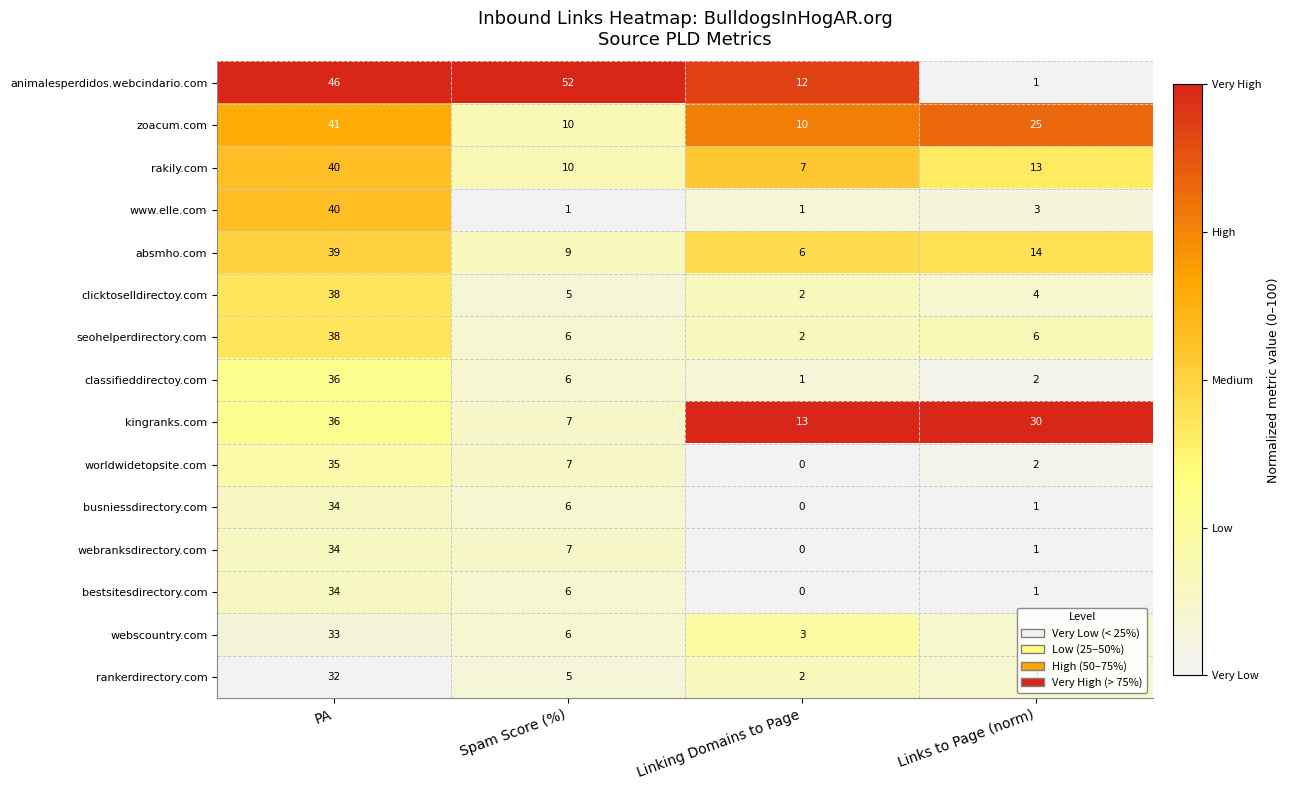

List the labels in order of worldwidetopsite.com value, smallest first.

Linking Domains to Page, Links to Page (norm), Spam Score (%), PA